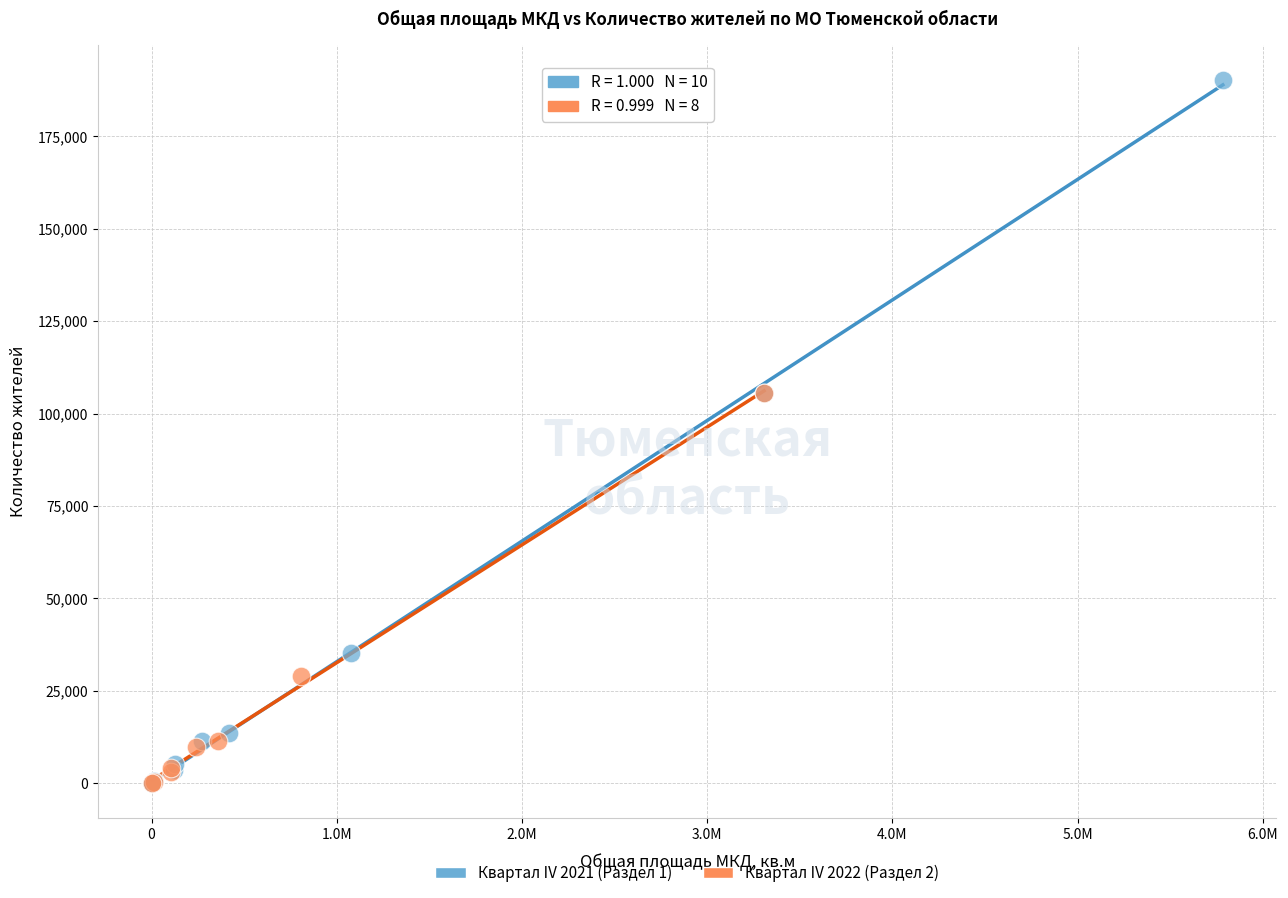

Which series has the largest Y range (max minus min)?

Квартал IV 2021 (Раздел 1)